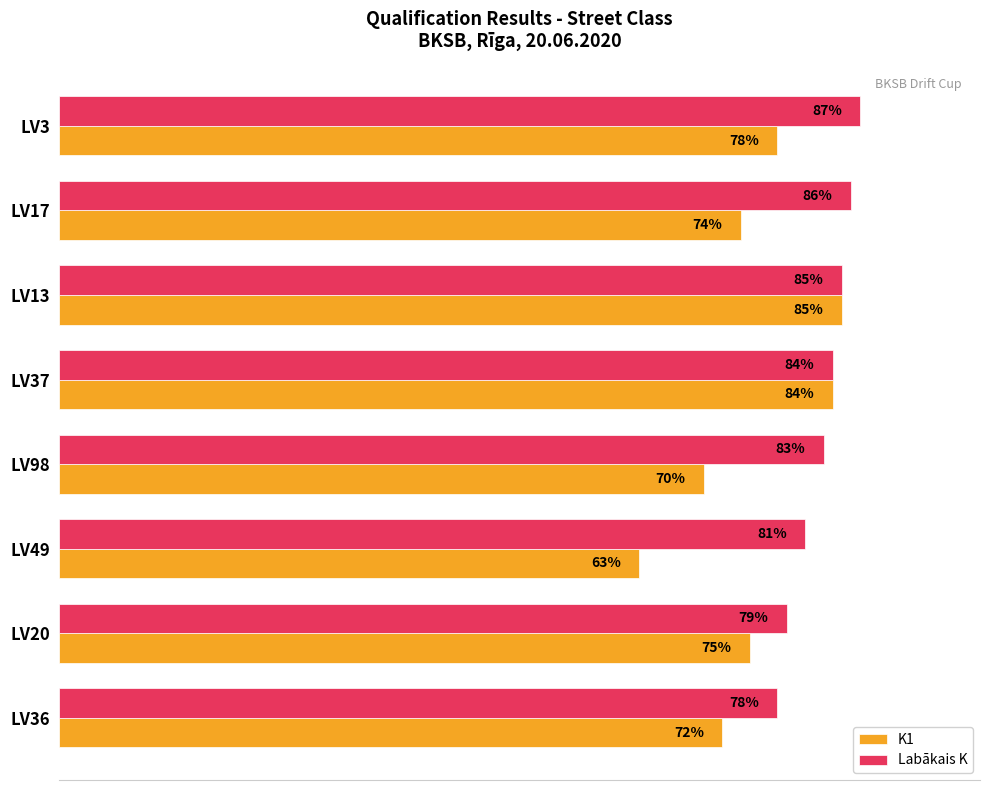

List the series in order of their peak value, highest first.

Labākais K, K1